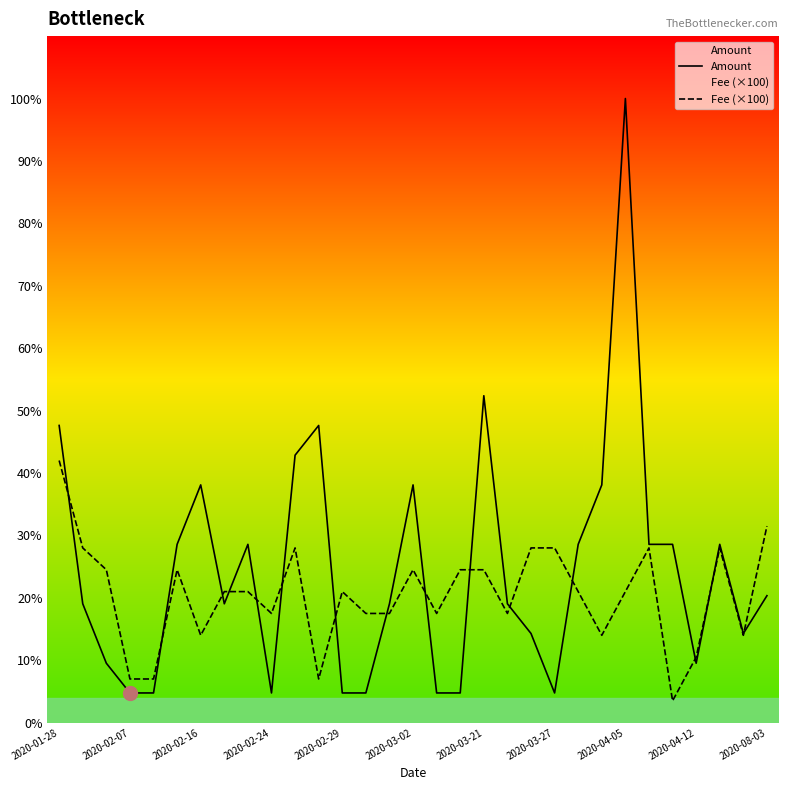

At which category is the sum across all series the highest?

2020-04-05